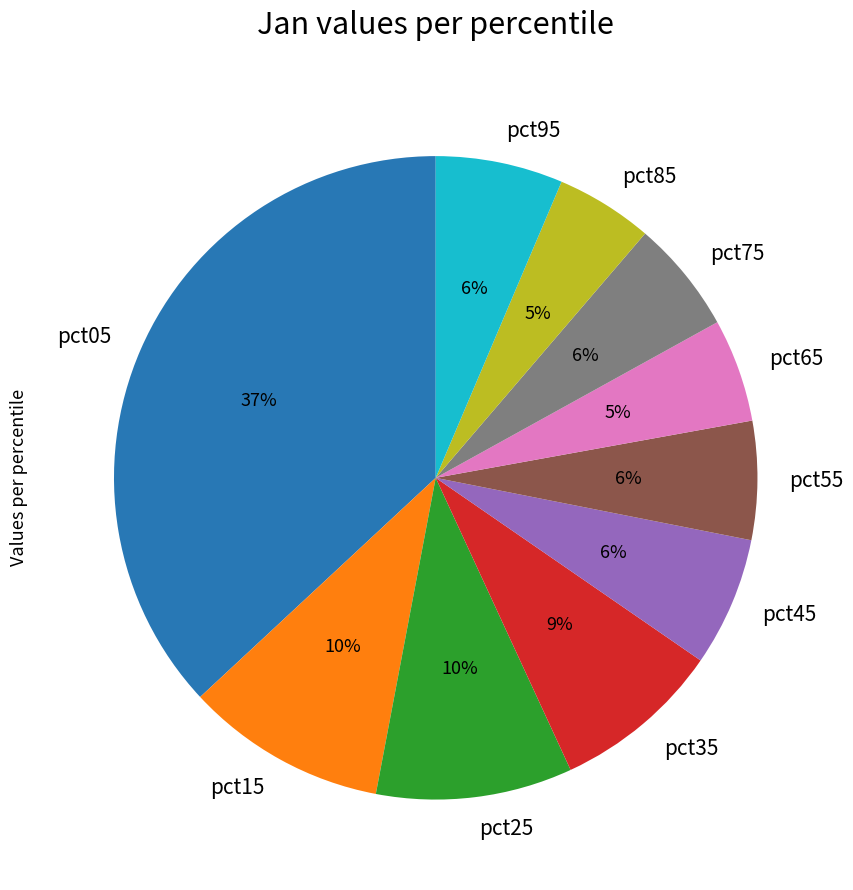

Which has a higher value, pct65 or pct35?

pct35